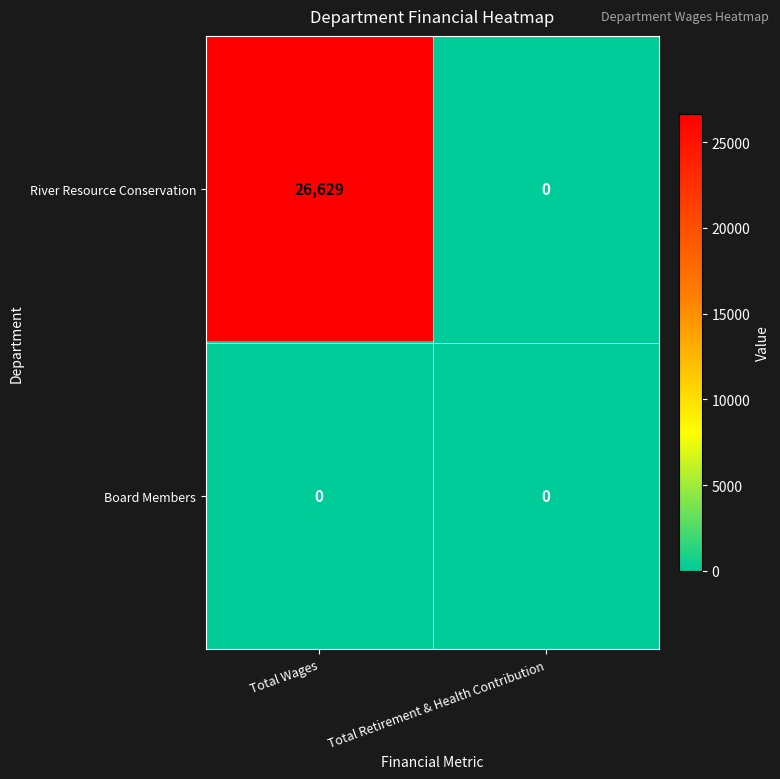

What is the difference between the maximum and minimum values in the River Resource Conservation series?

26629